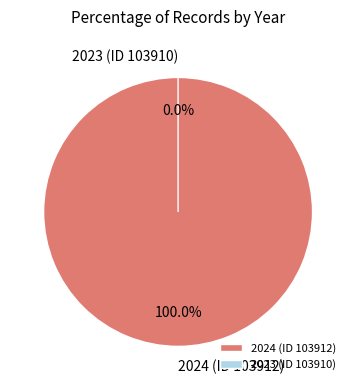

To the nearest percent, what percentage of the pie is 2024 (ID 103912)?

100%